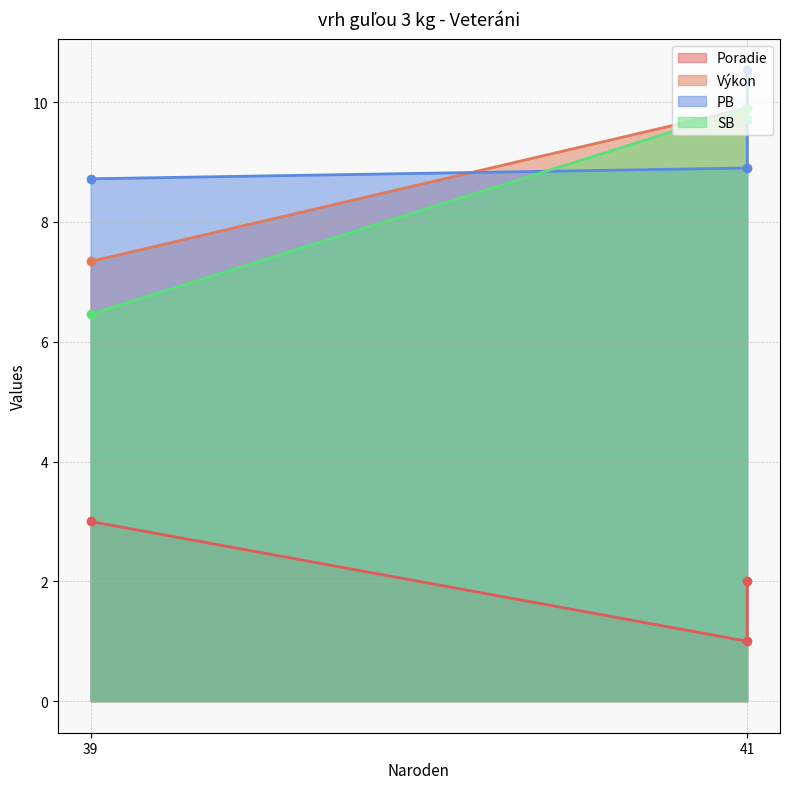

What is the difference between the Poradie values at 39 and 41?

1.0